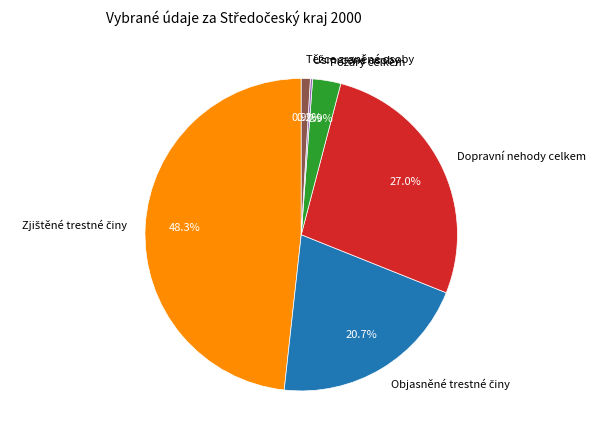

Is there a majority slice in this chart?

No